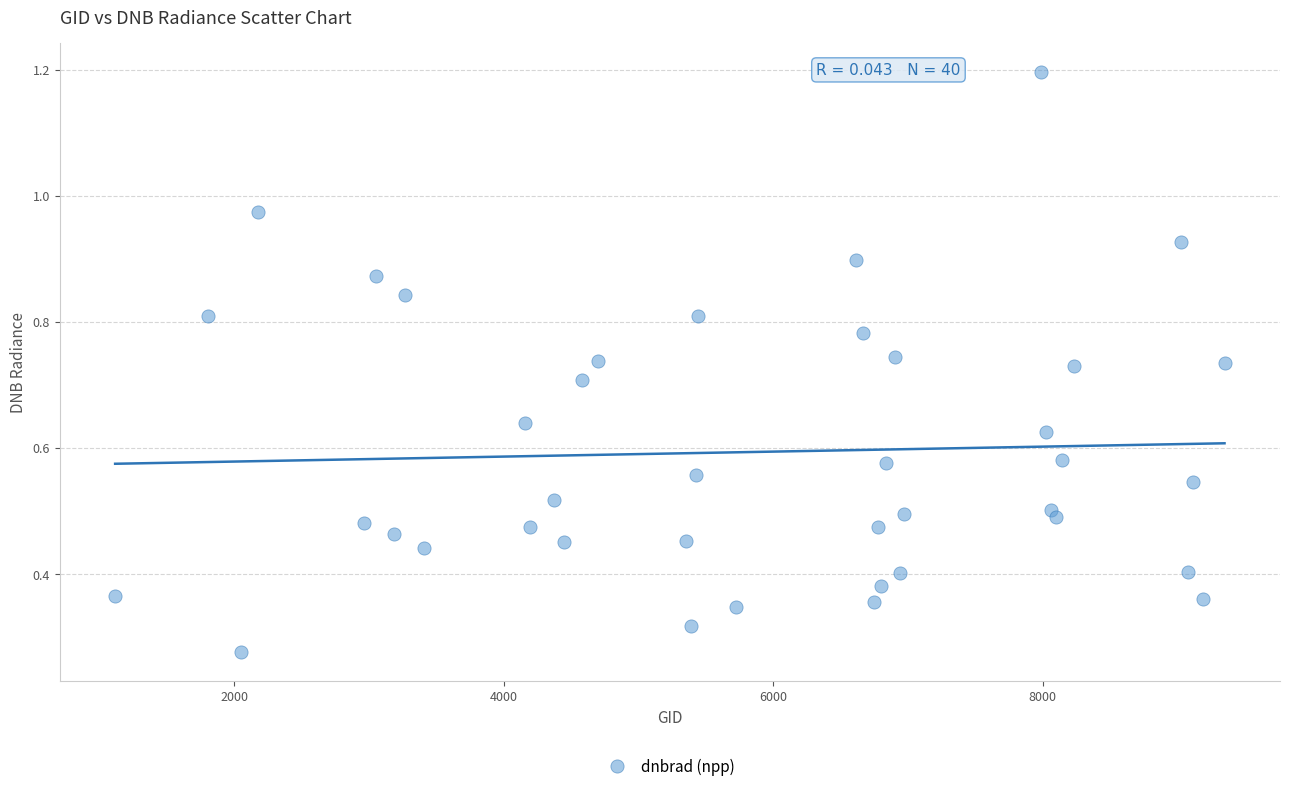

What is the range of X values (max minus min)?

8235.0